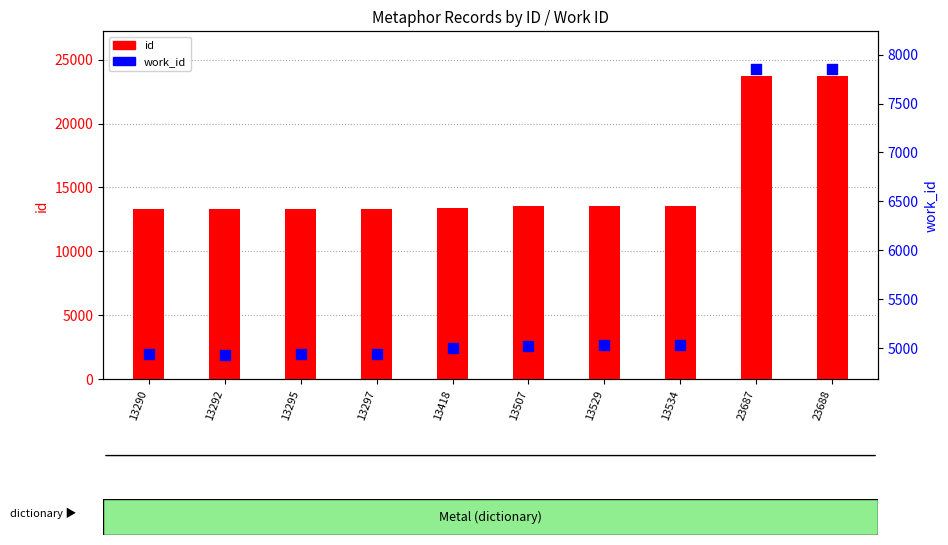

Which series reaches the maximum Y coordinate?

id